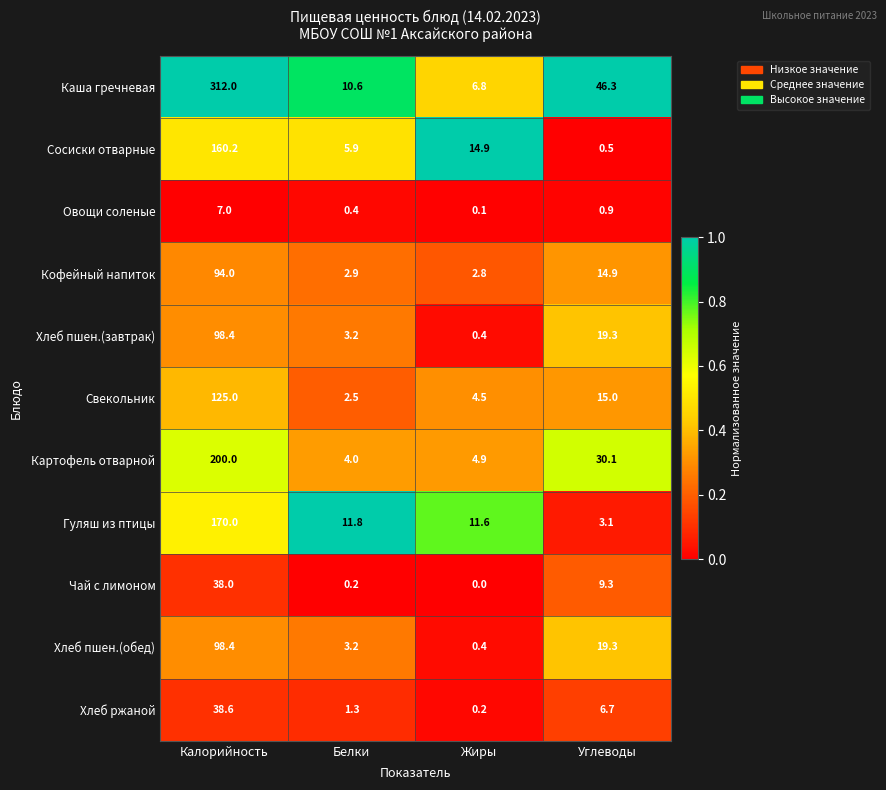

Where does the Хлеб пшен.(обед) series first go above 19?

Калорийность